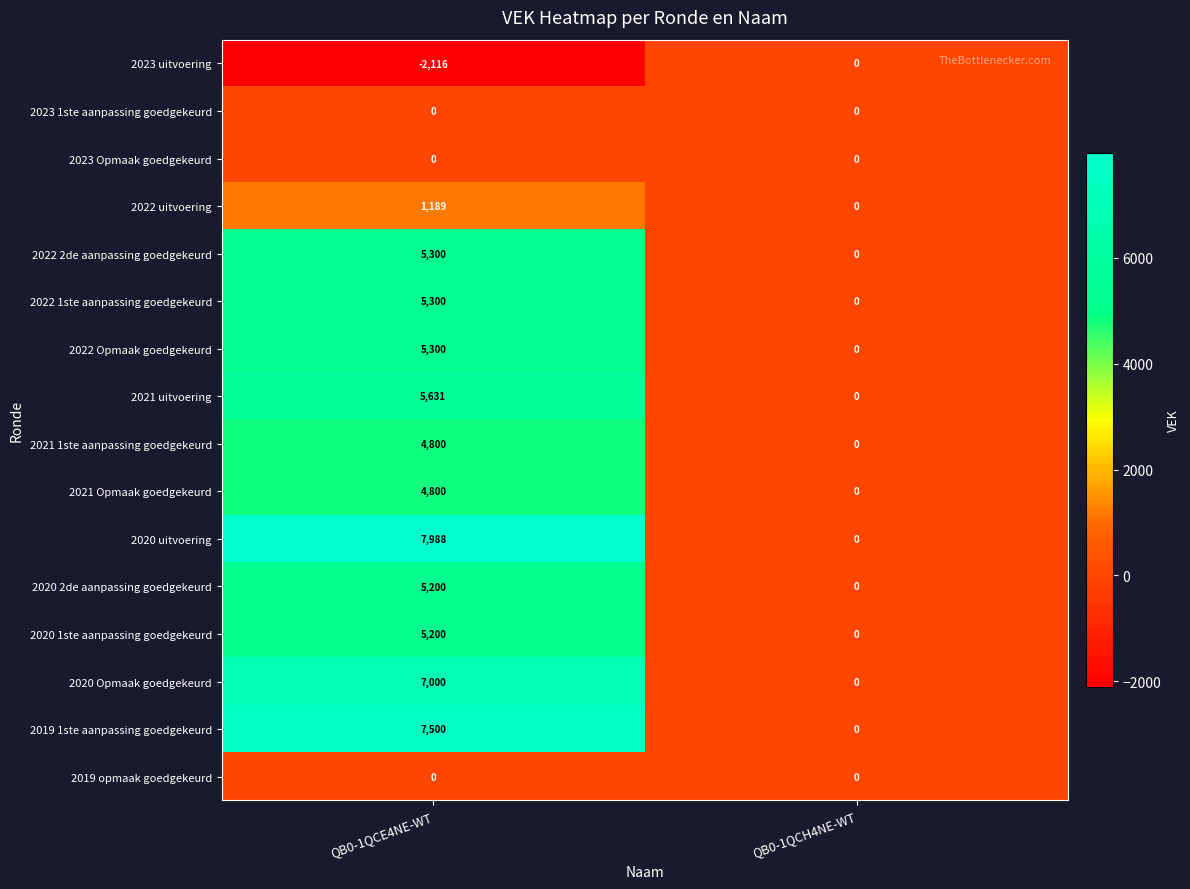

What is the difference between the maximum and minimum values in the 2023 uitvoering series?

2116